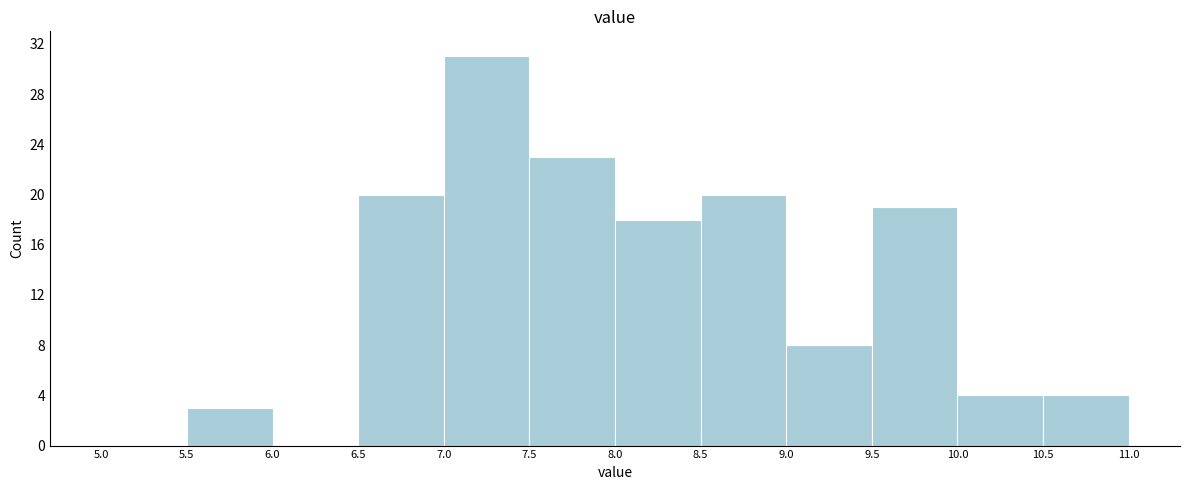

How tall is the bar that spans 7.0 to 7.5 on the x-axis? The values are not printed on the chart, so give them approximately, as read against the axis.

31